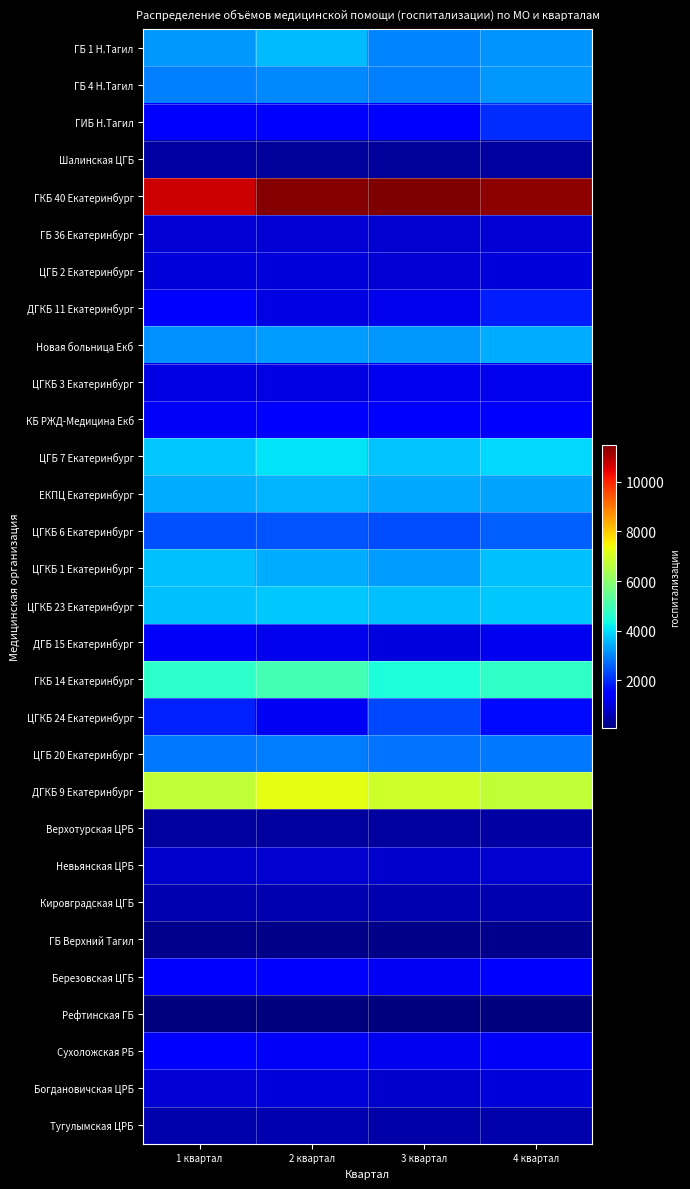

Which label corresponds to the smallest value in the chart?

4 квартал